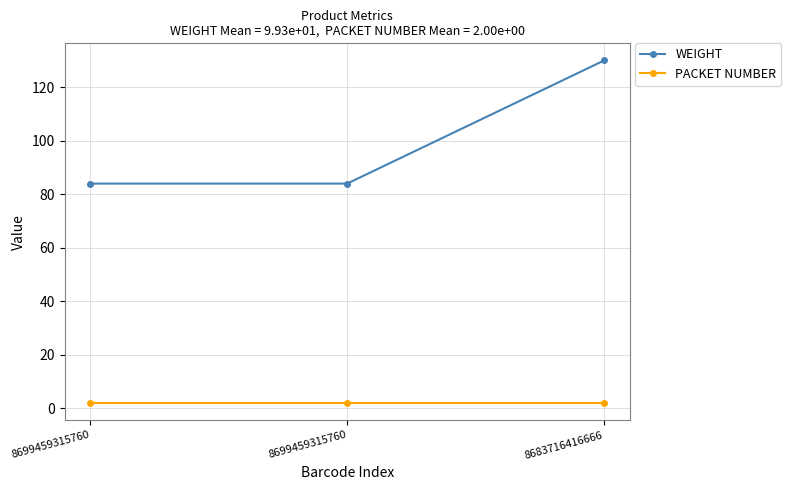

What is the value of the WEIGHT point at the 3rd from the left?

130